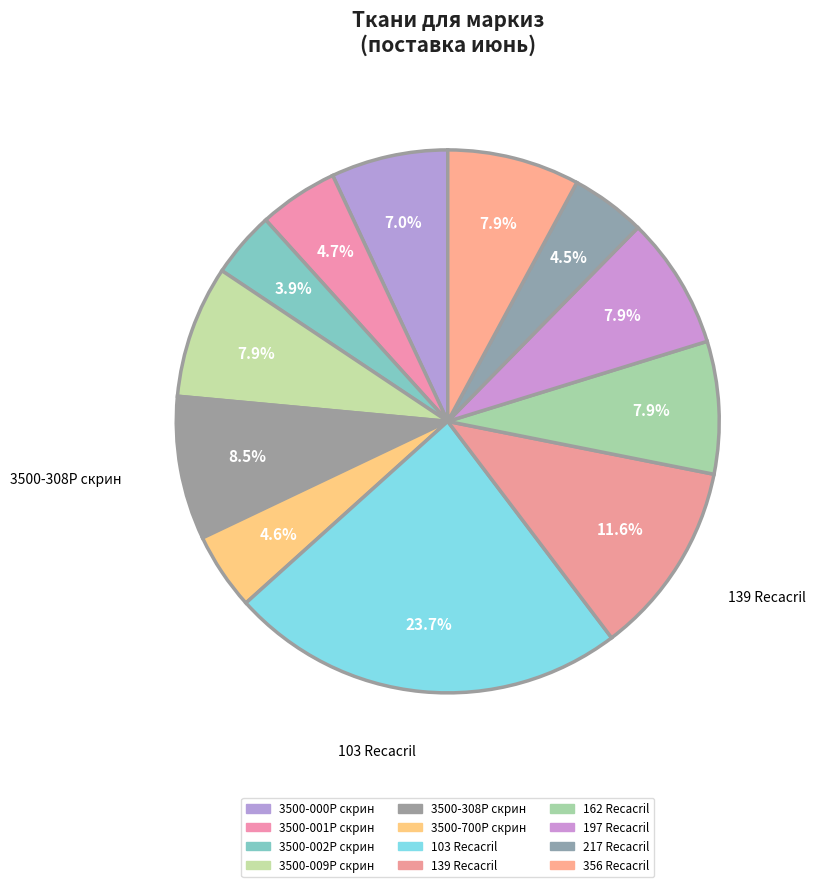

To the nearest percent, what percentage of the pie is 3500-002Р скрин?

4%